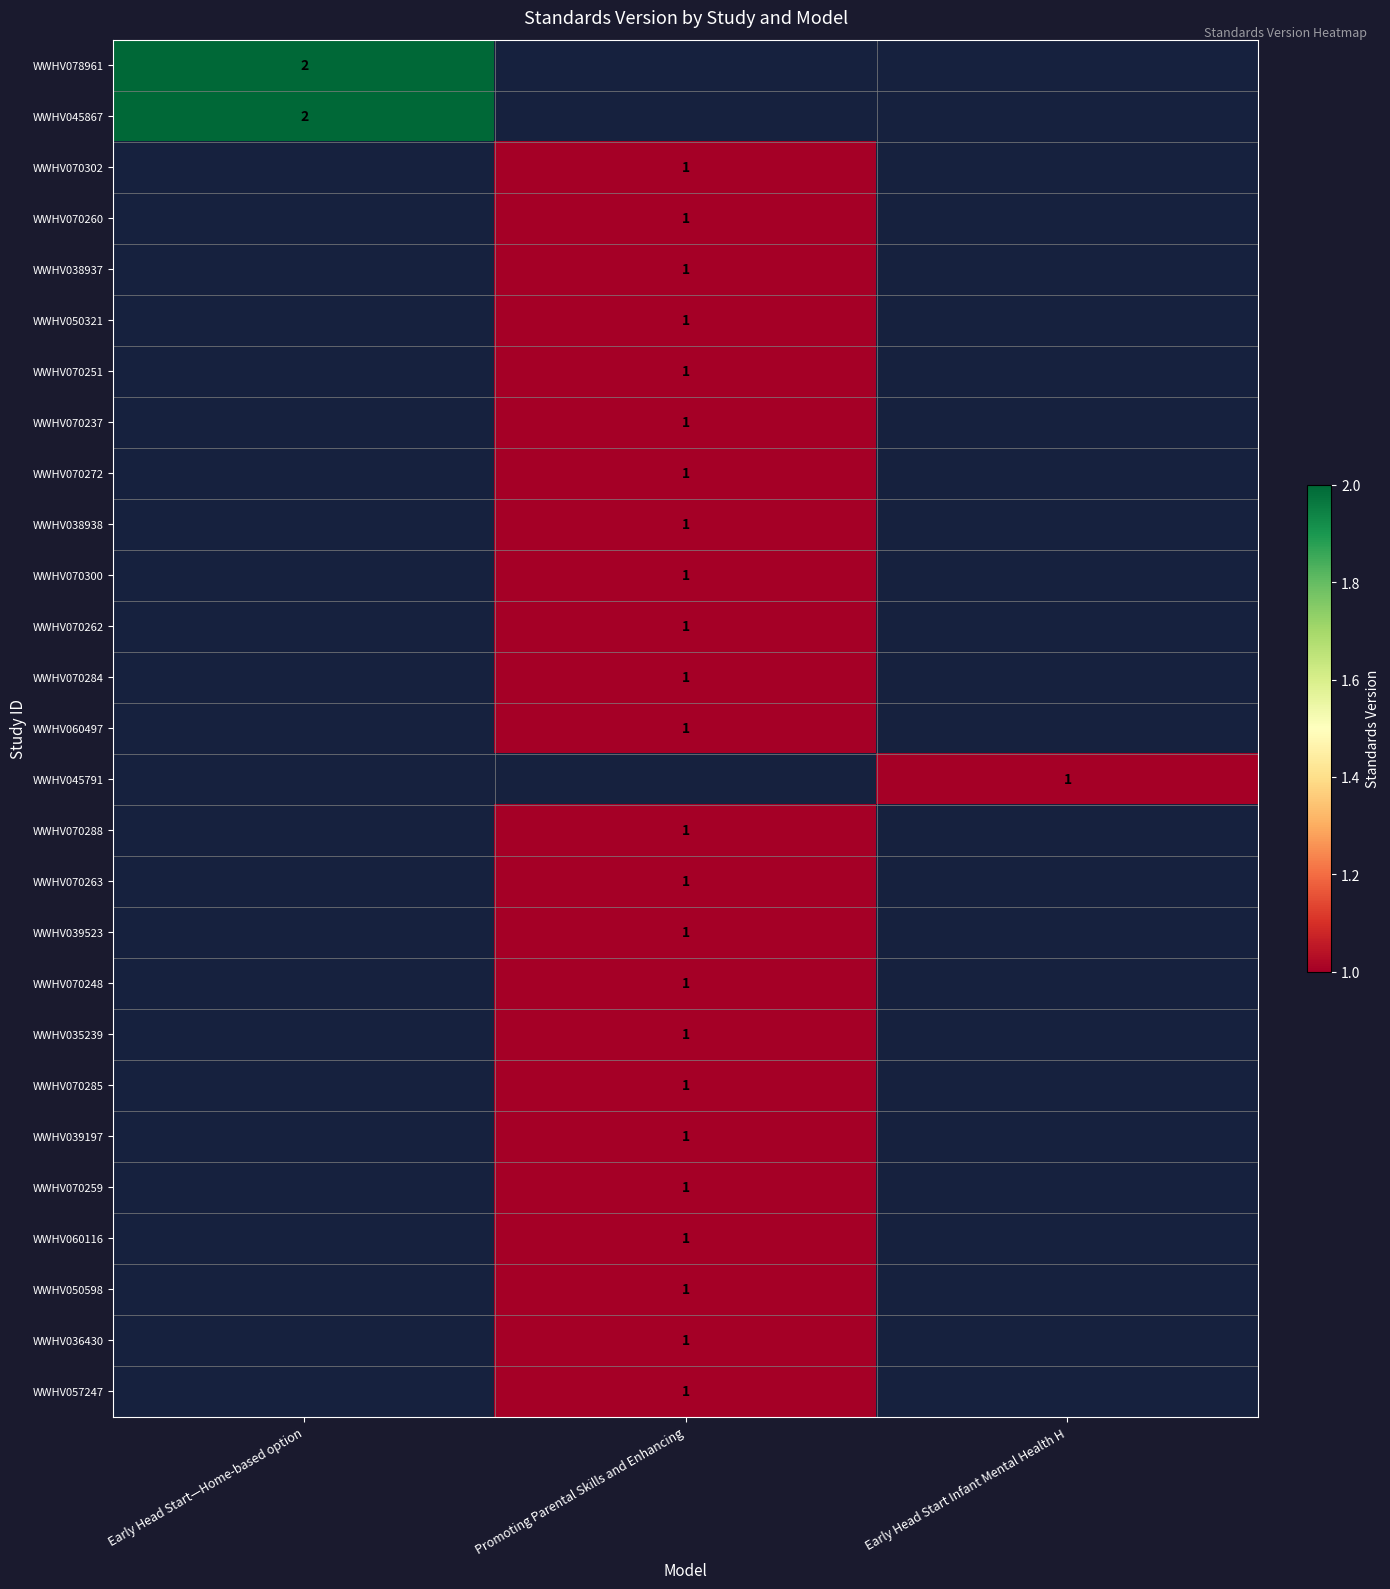

Is it true that WWHV039523 equals 1 at Promoting Parental Skills and Enhancing?

True